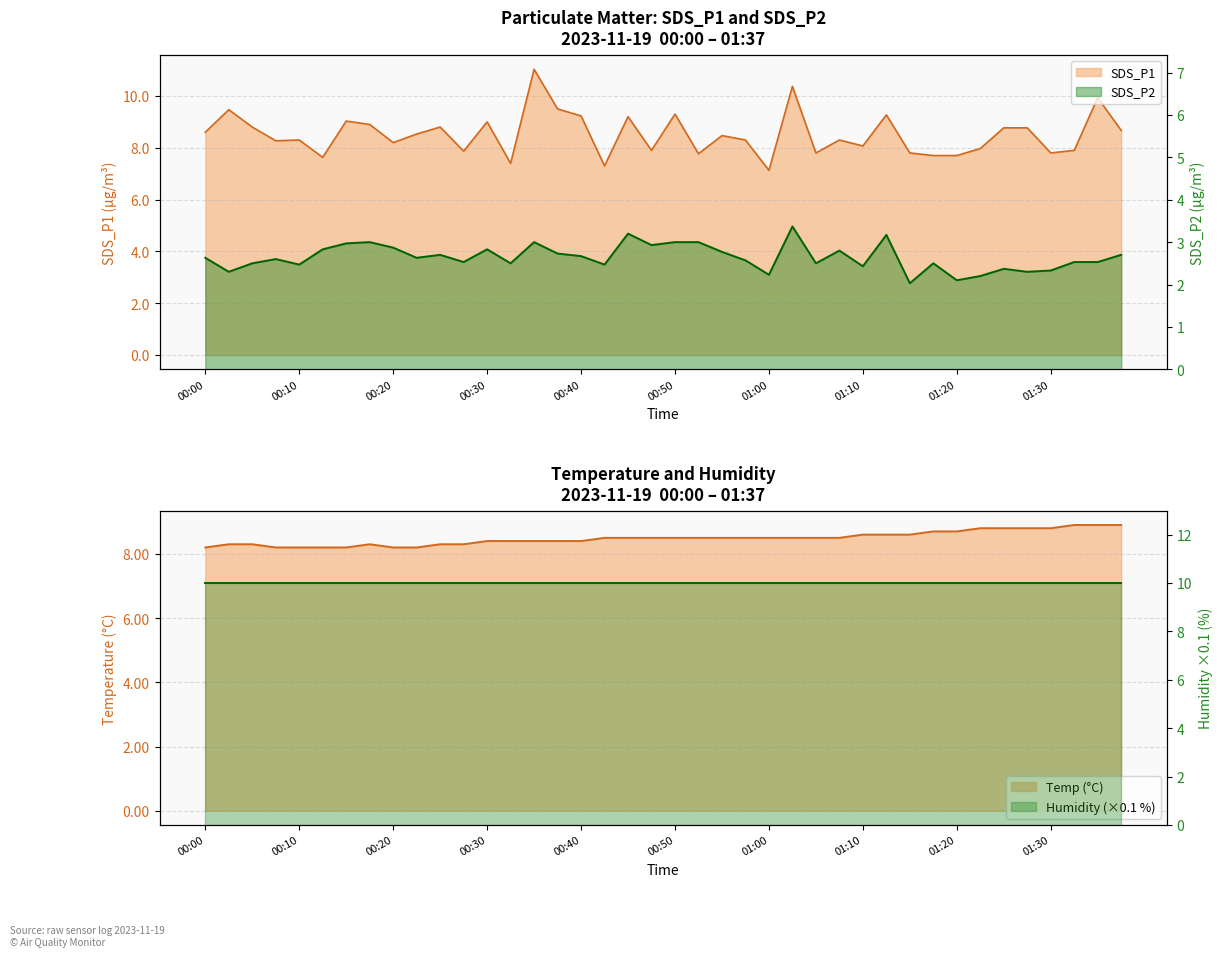

Does the chart have visible grid lines?

Yes